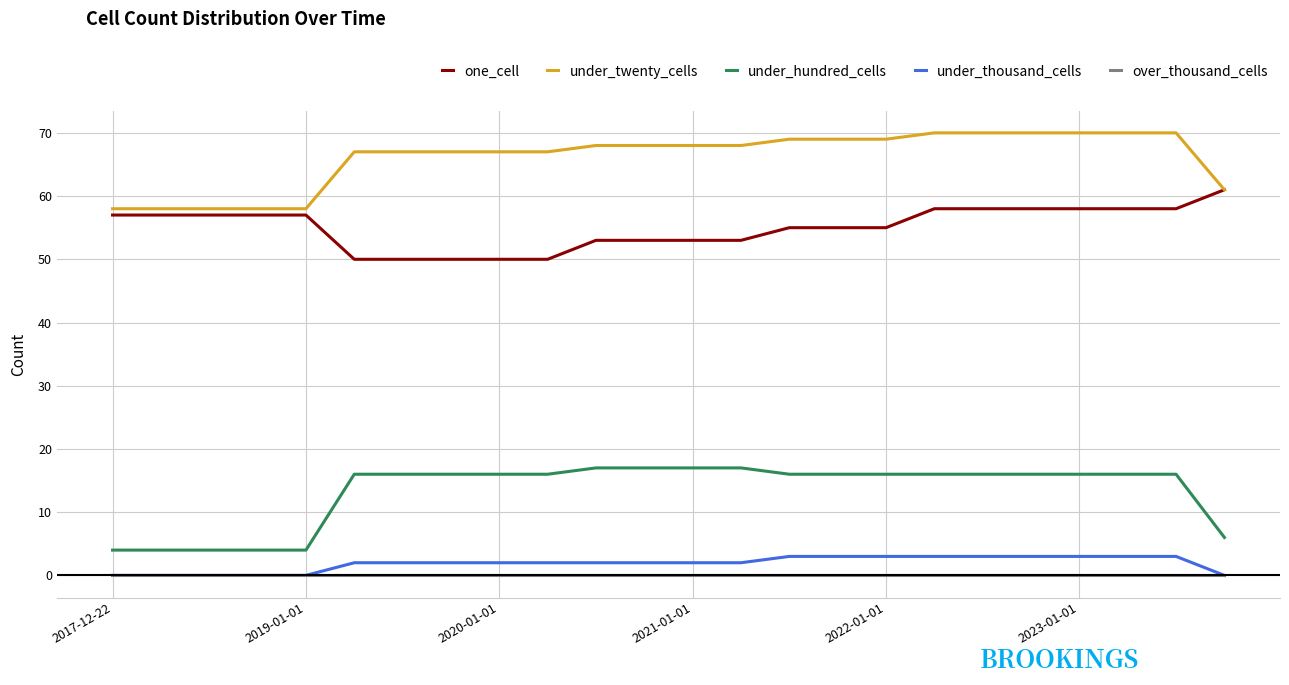

What is the difference between the maximum and second lowest values in the under_thousand_cells series?

3